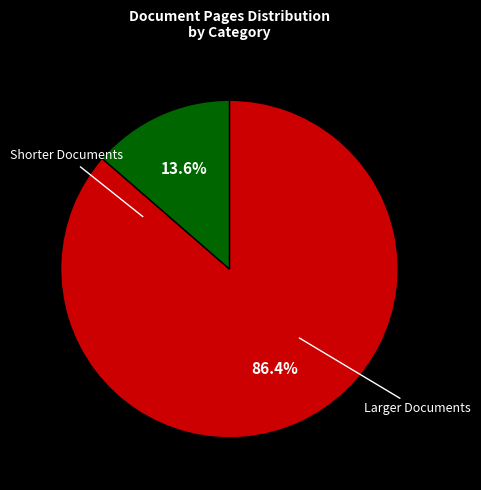

Does any single category account for the majority?

Yes